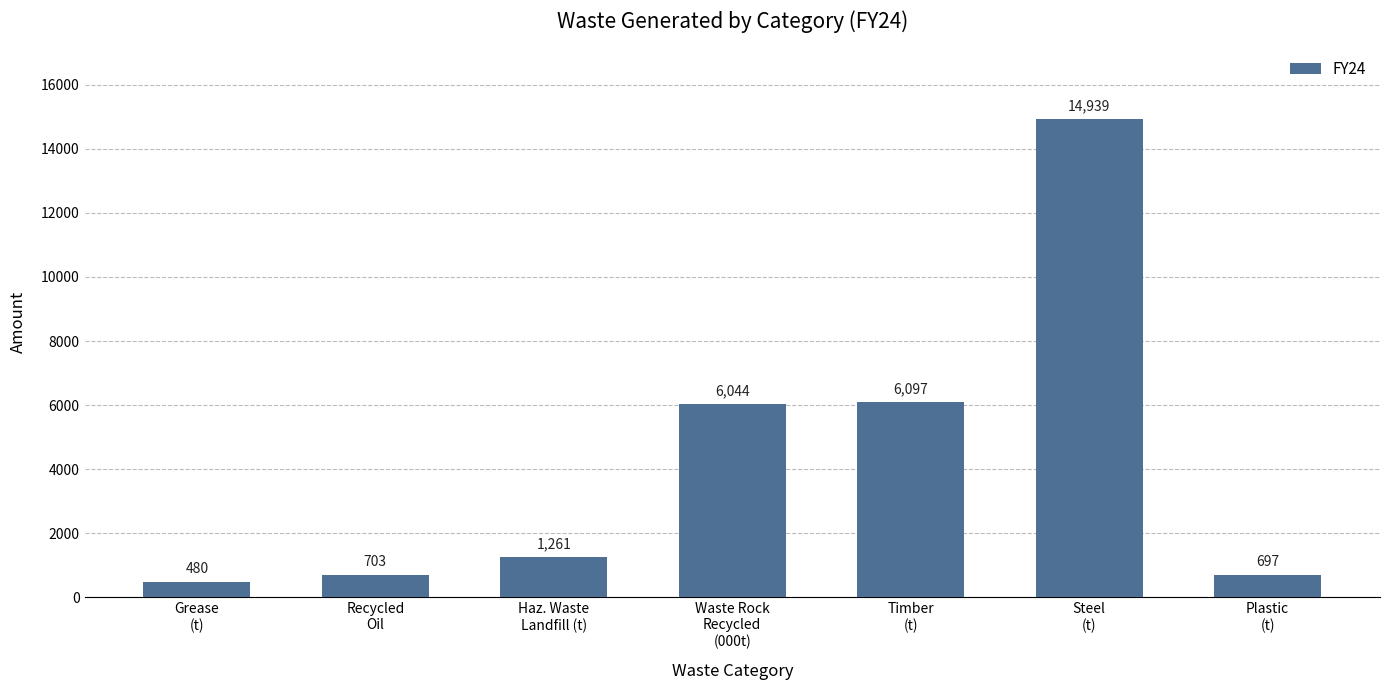

What is the maximum value shown in the chart?

14939